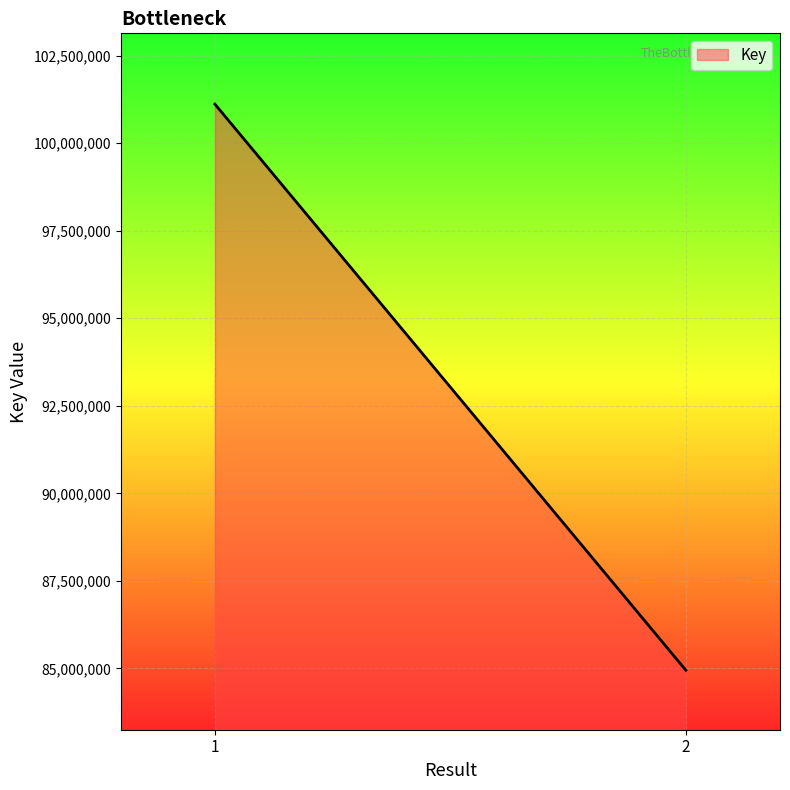

What is the smallest value displayed?

84949144.0